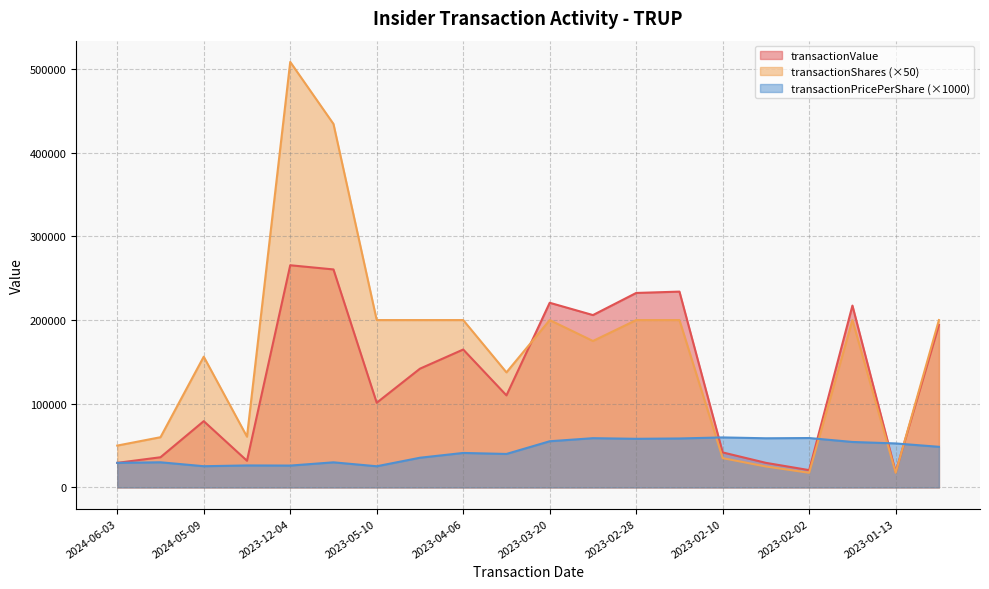

Reading left to right, extract all data points from this chart.

transactionValue: 29350.0	36054.0	79201.0	31866.0	265518.0	260522.0	101188.0	141920.0	164810.0	110000.0	220680.0	205975.0	232414.0	234014.0	41829.0	29365.0	20660.0	217311.0	18399.0	194172.0
transactionShares: 50000.0	60000.0	156250.0	60650.0	508500.0	434400.0	200000.0	200000.0	200000.0	137500.0	200000.0	175000.0	200000.0	200000.0	35000.0	25000.0	17500.0	200000.0	17500.0	200000.0
transactionPricePerShare: 29350.0	30044.6	25344.3	26270.0	26108.0	29986.4	25297.0	35480.0	41202.5	40000.0	55170.0	58850.0	58103.4	58503.5	59756.0	58730.0	59028.0	54327.7	52568.2	48543.0